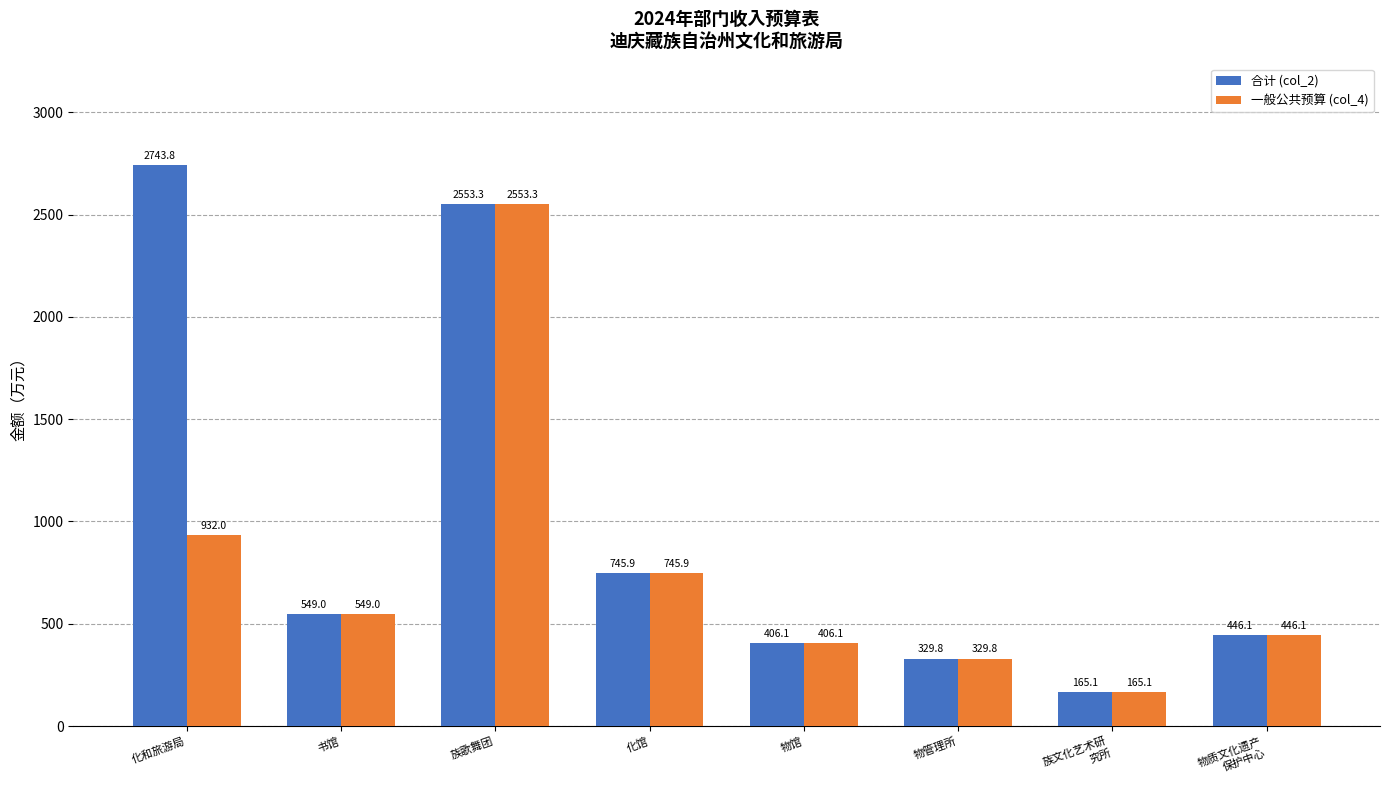

Does the chart contain stacked bars?

No